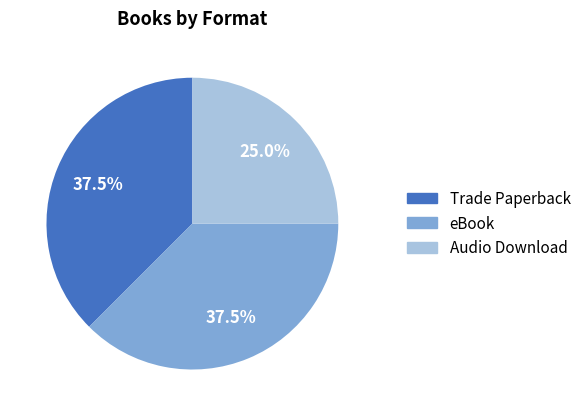

Does eBook represent more than half of the total?

No